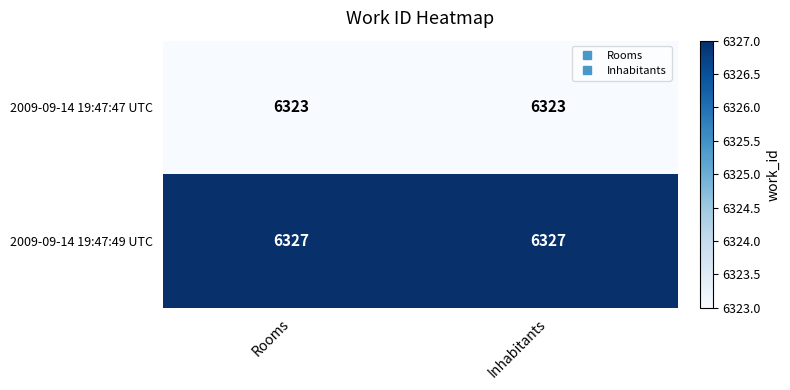

List the series in order of their overall mean, lowest first.

2009-09-14 19:47:47 UTC, 2009-09-14 19:47:49 UTC